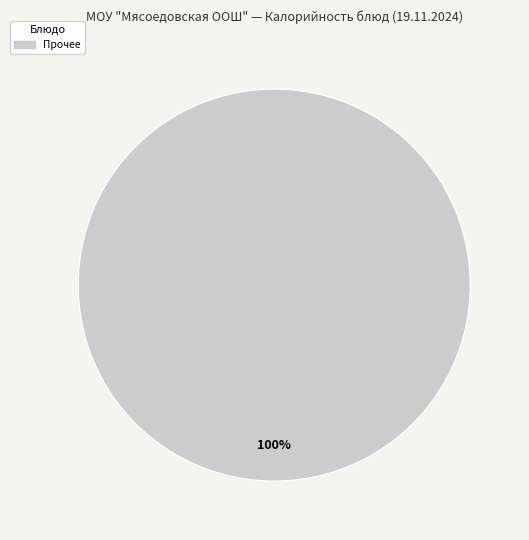

Is there any slice that represents more than half of the pie?

Yes